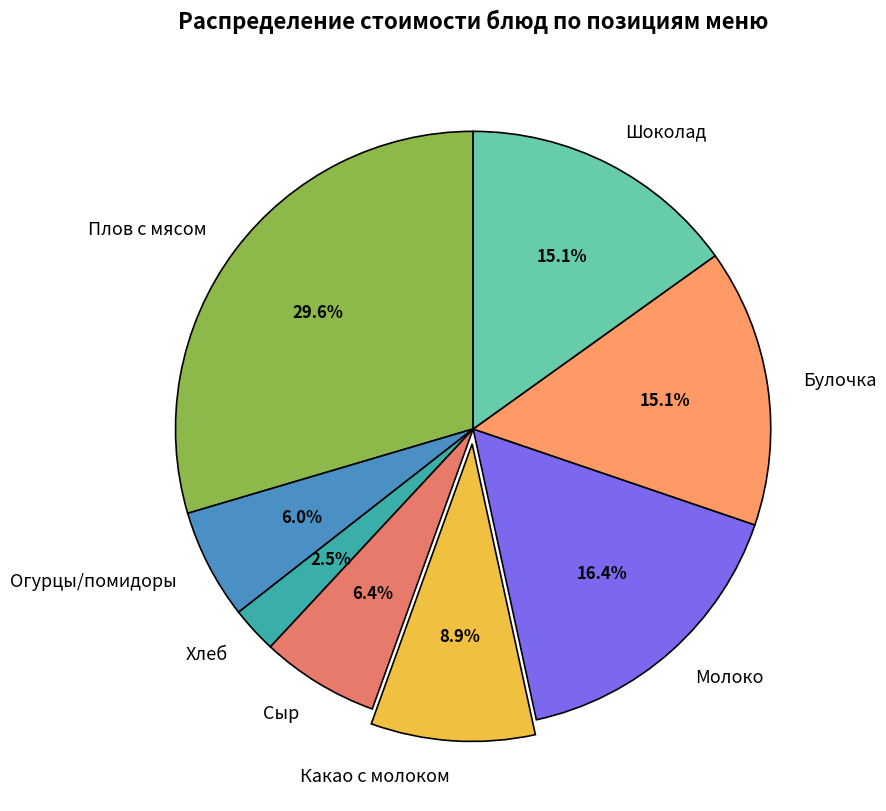

Does any single category account for the majority?

No